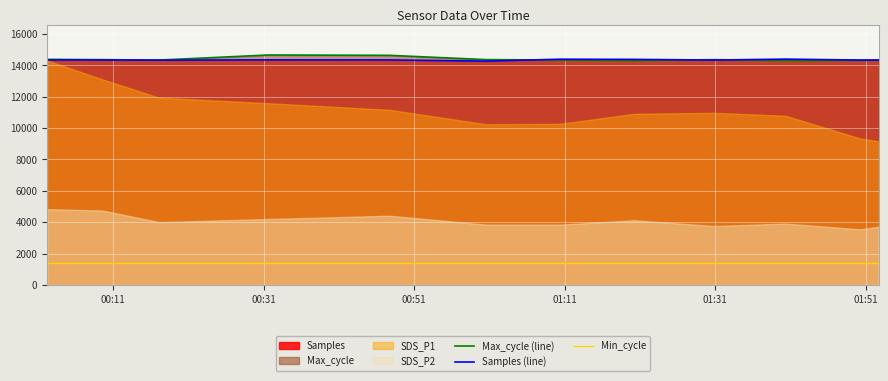

True or false: Samples (line) and Min_cycle cross at least once.

False